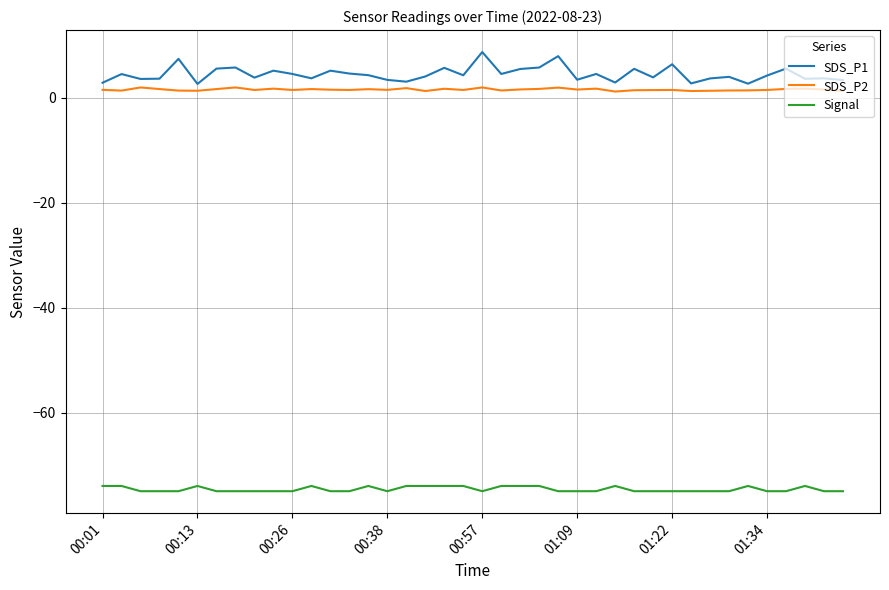

List the series in order of their peak value, highest first.

SDS_P1, SDS_P2, Signal